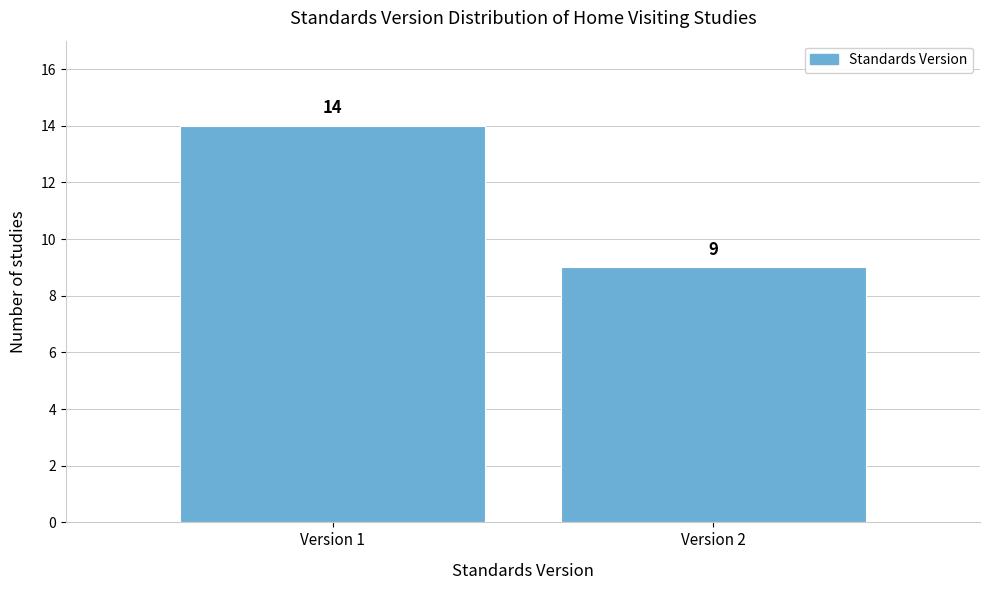

Reading right to left, transcribe all the data shown in this chart.

Version 2=9	Version 1=14